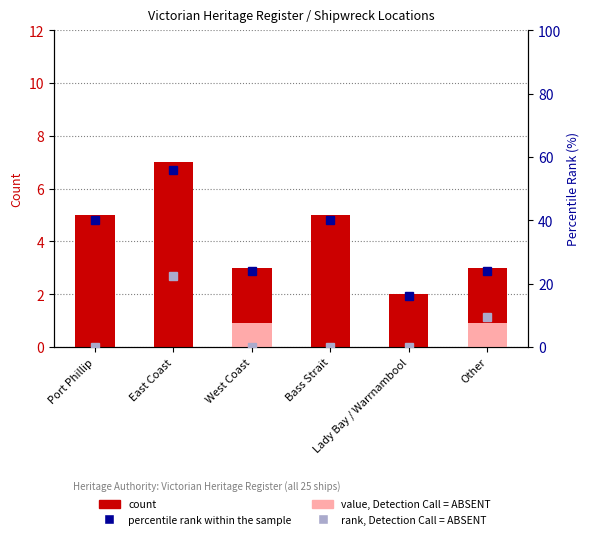

What is the sum of the value, Detection Call = ABSENT values at Bass Strait and Other?

0.9